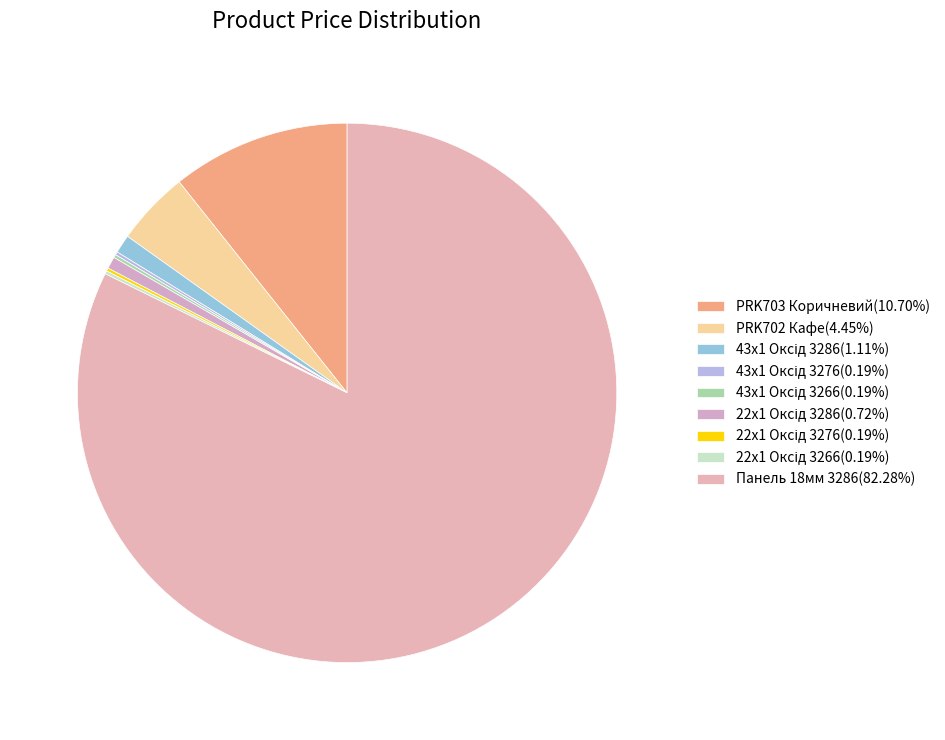

Count the number of slices in the pie.

9